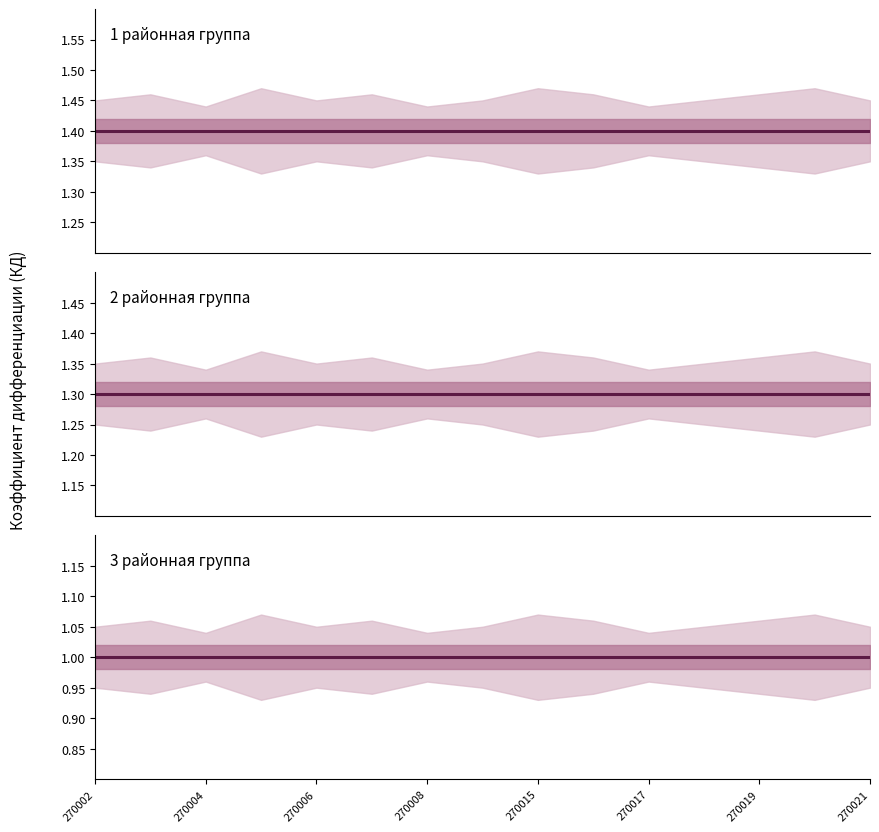

The 1 районная группа (КД=1.4) series shows 1.4 at 270019. True or false?

True